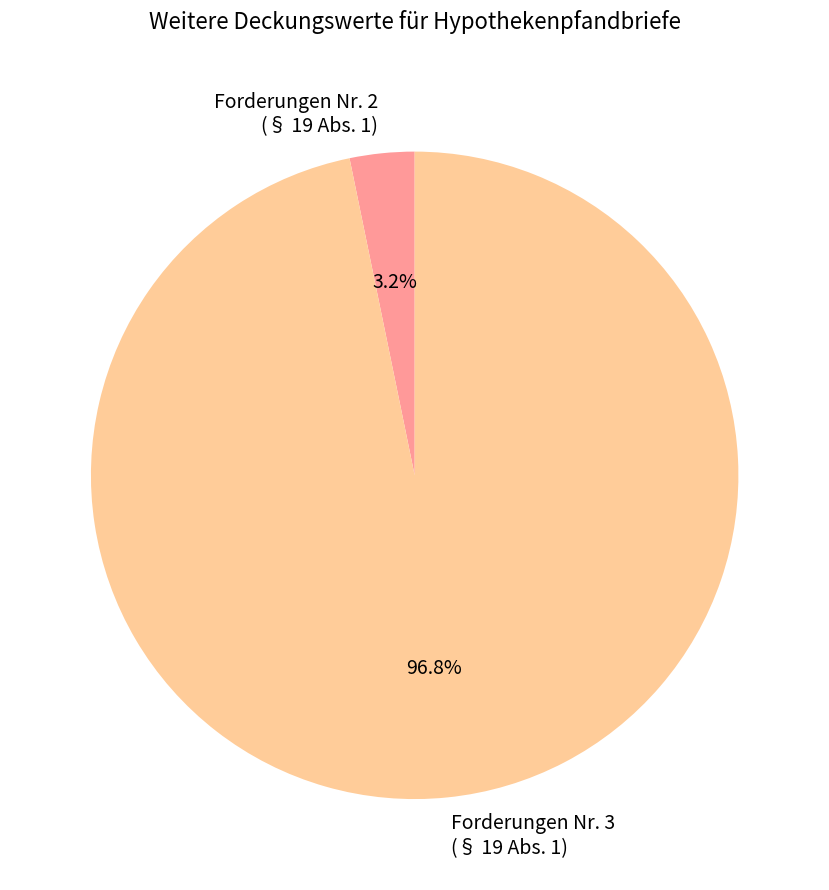

Is there a majority slice in this chart?

Yes